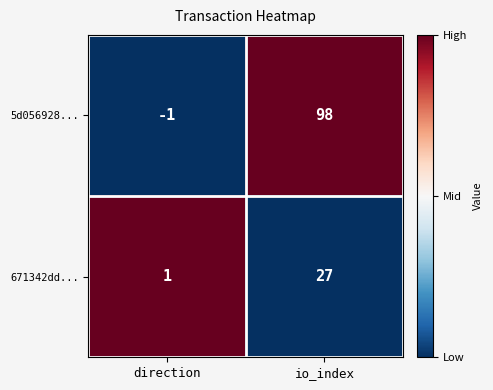

Rank the series by their maximum value, from lowest to highest.

671342dd..., 5d056928...